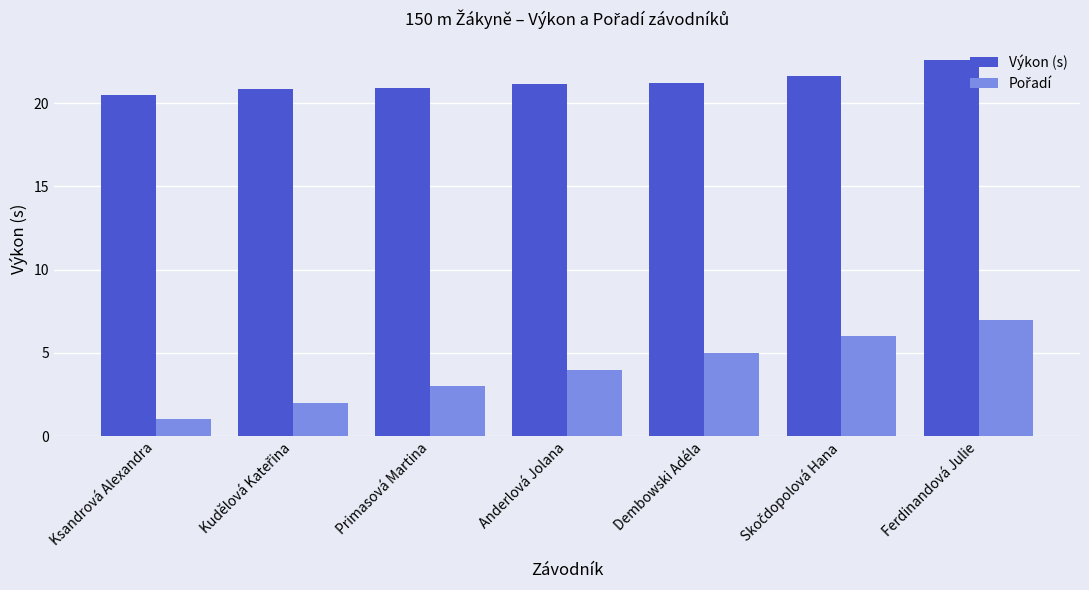

What is the sum of all Výkon (s) values?

148.8